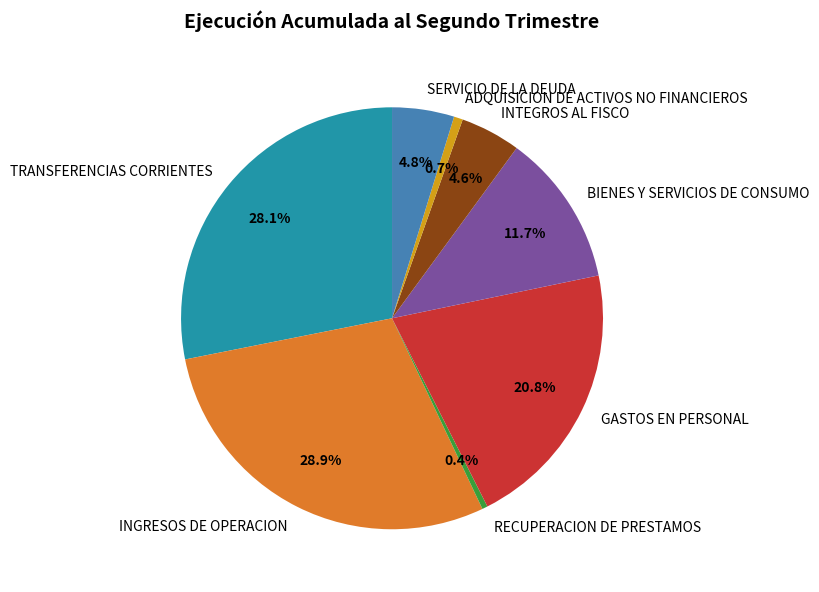

Does INTEGROS AL FISCO account for over 50% of the chart?

No